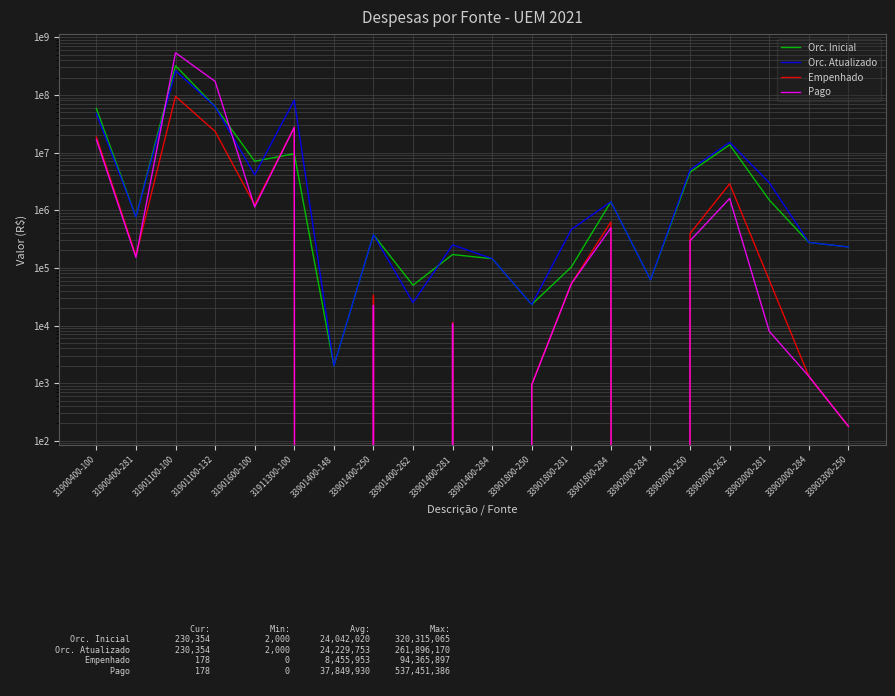

Reading left to right, extract all data points from this chart.

Orc. Inicial: 31900400-100=57948313.0	31900400-281=766860.0	31901100-100=320315065.0	31901100-132=62674412.0	31901600-100=7053797.0	31911300-100=9545730.0	33901400-148=2000.0	33901400-250=376694.0	33901400-262=50000.0	33901400-281=170142.0	33901400-284=144255.0	33901800-250=23131.0	33901800-281=103480.0	33901800-284=1401231.0	33902000-284=61880.0	33903000-250=4569507.0	33903000-262=13624000.0	33903000-281=1503460.0	33903000-284=276079.0	33903300-250=230354.0
Orc. Atualizado: 31900400-100=47784213.0	31900400-281=766860.0	31901100-100=261896170.0	31901100-132=62674412.0	31901600-100=4104281.0	31911300-100=81078241.0	33901400-148=2000.0	33901400-250=376694.0	33901400-262=25000.0	33901400-281=250142.0	33901400-284=144255.0	33901800-250=23131.0	33901800-281=463480.0	33901800-284=1401231.0	33902000-284=61880.0	33903000-250=5016007.0	33903000-262=15017171.0	33903000-281=3003460.0	33903000-284=276079.0	33903300-250=230354.0
Empenhado: 31900400-100=18707626.2	31900400-281=162241.3	31901100-100=94365897.1	31901100-132=23235661.5	31901600-100=1232776.4	31911300-100=27366807.4	33901400-148=0.0	33901400-250=33650.0	33901400-262=0.0	33901400-281=11328.0	33901400-284=0.0	33901800-250=951.9	33901800-281=53075.0	33901800-284=625489.0	33902000-284=0.0	33903000-250=393902.8	33903000-262=2866775.4	33903000-281=61379.5	33903000-284=1316.6	33903300-250=178.4
Pago: 31900400-100=16821218.8	31900400-281=152150.1	31901100-100=537451385.8	31901100-132=171586092.3	31901600-100=1138076.4	31911300-100=27366807.4	33901400-148=0.0	33901400-250=22469.5	33901400-262=0.0	33901400-281=10708.5	33901400-284=0.0	33901800-250=931.9	33901800-281=53075.0	33901800-284=493689.0	33902000-284=0.0	33903000-250=295053.9	33903000-262=1597494.8	33903000-281=7942.2	33903000-284=1316.6	33903300-250=178.4